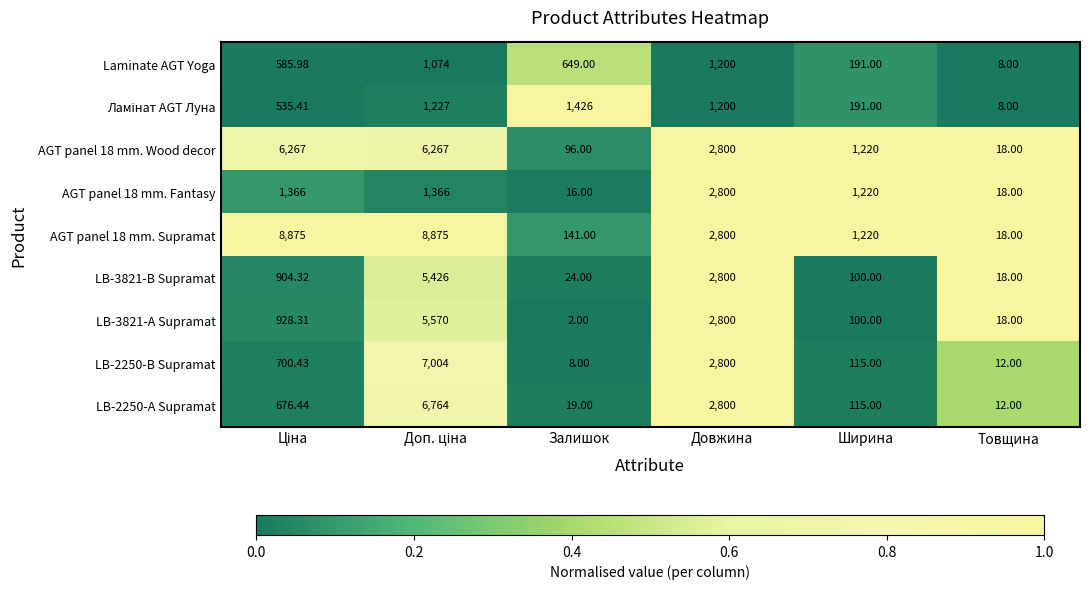

Where is LB-3821-А Supramat nearest to the value 2786?

Довжина